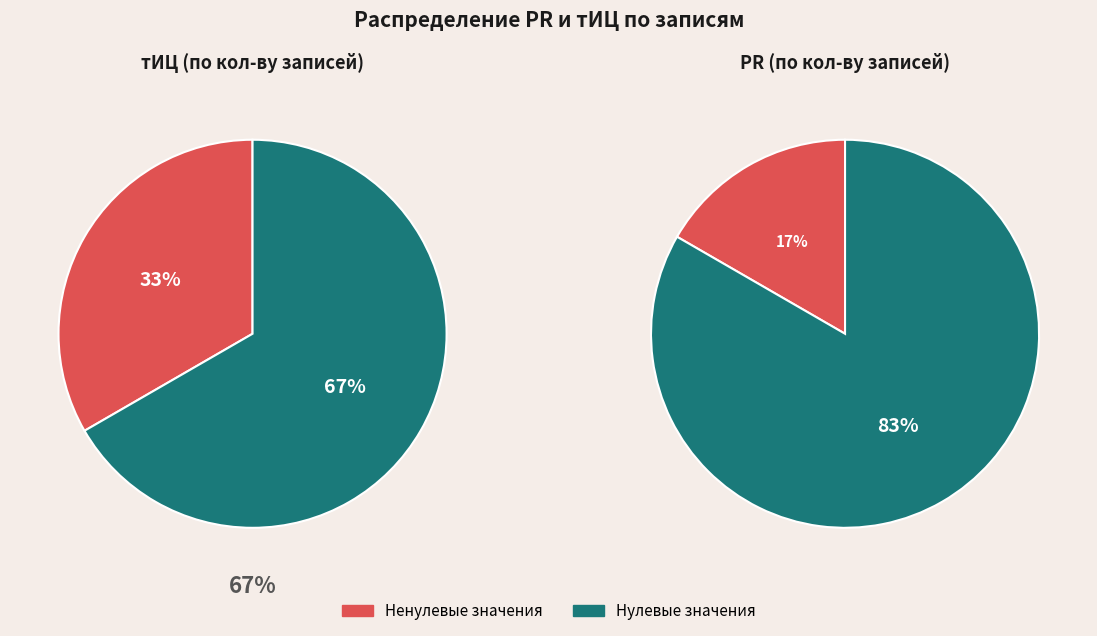

True or false: 2016-04-21 accounts for 1% of the total.

False